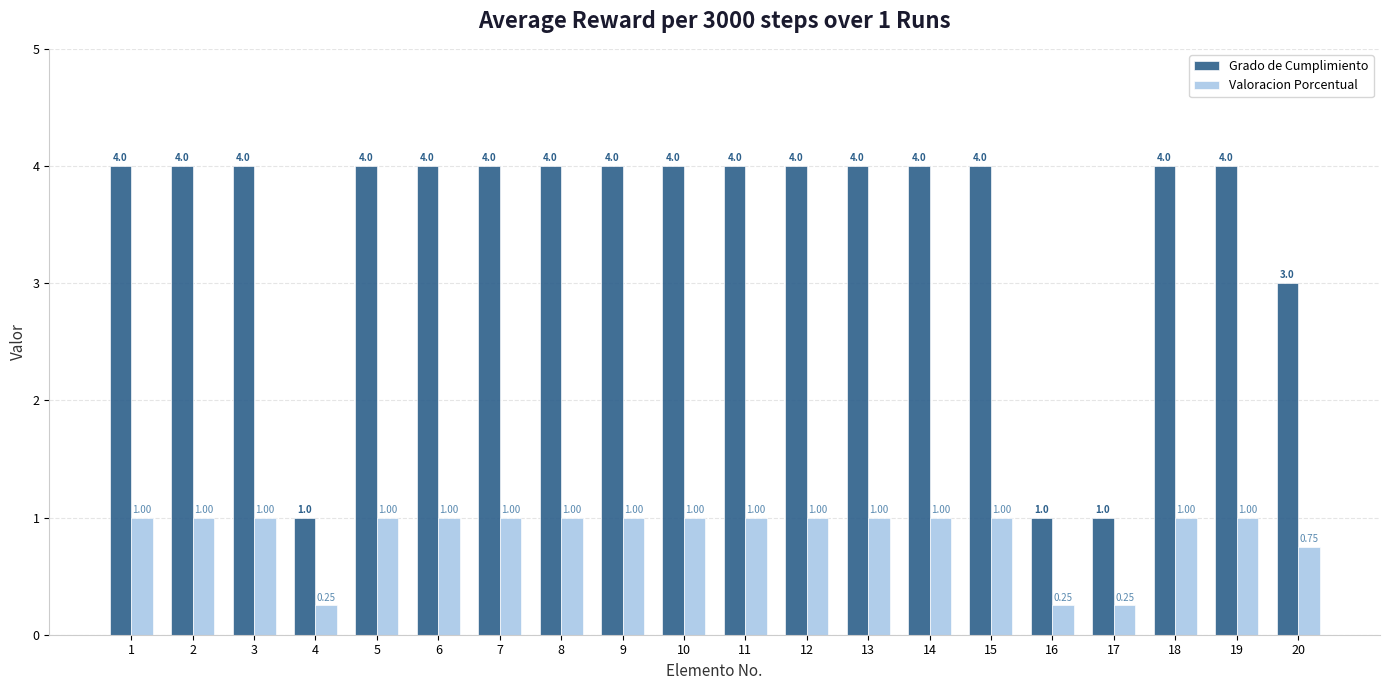

Rank the series by their maximum value, from highest to lowest.

Grado de Cumplimiento, Valoracion Porcentual